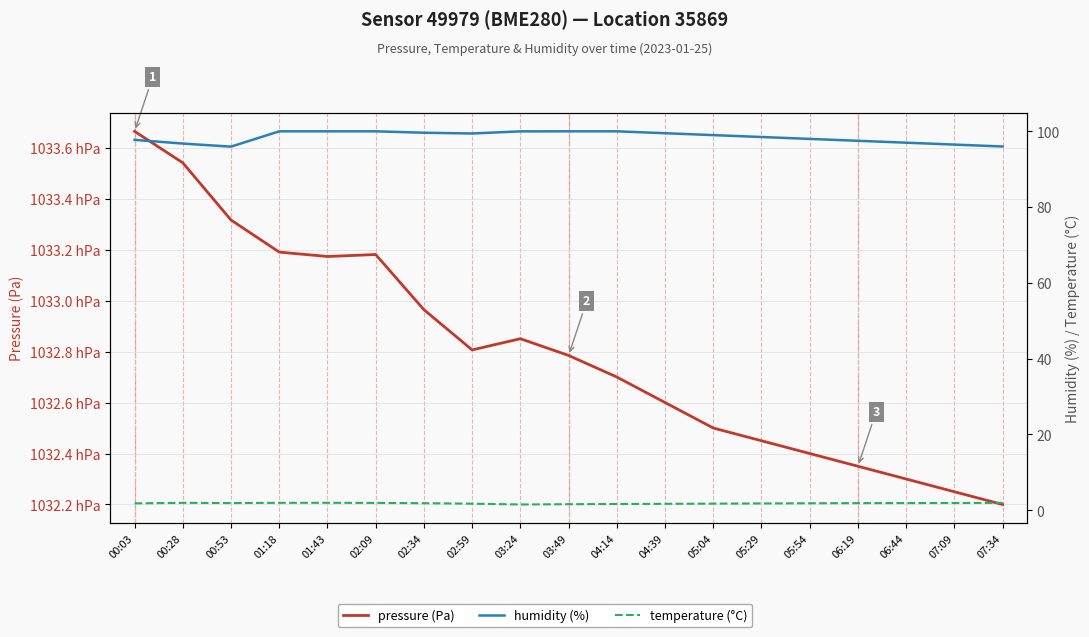

Is it true that humidity (%) equals 149.5 at 02:09?

False